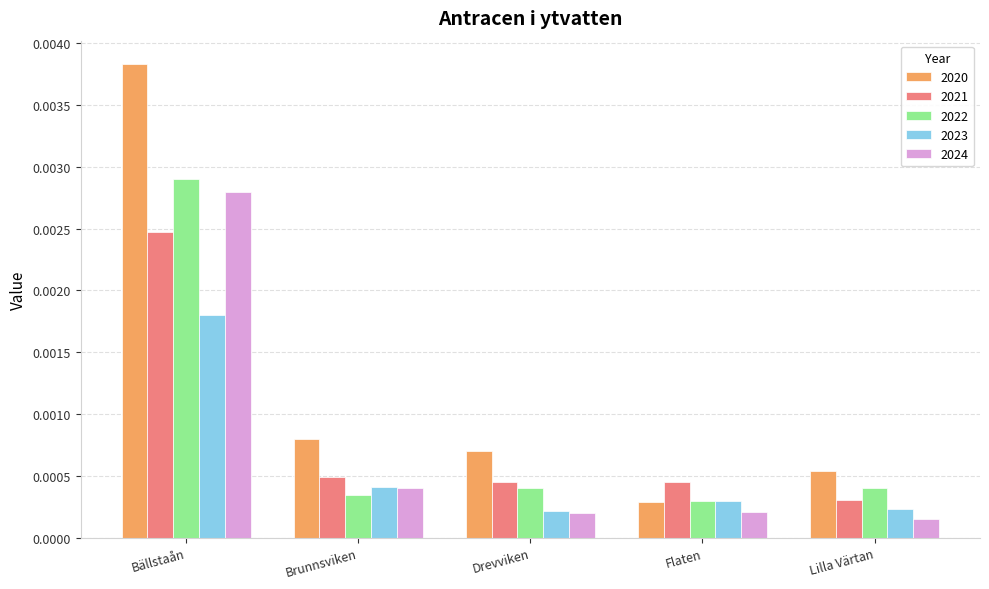

Between Bällstaån and Drevviken, which series saw the biggest shift?

2020